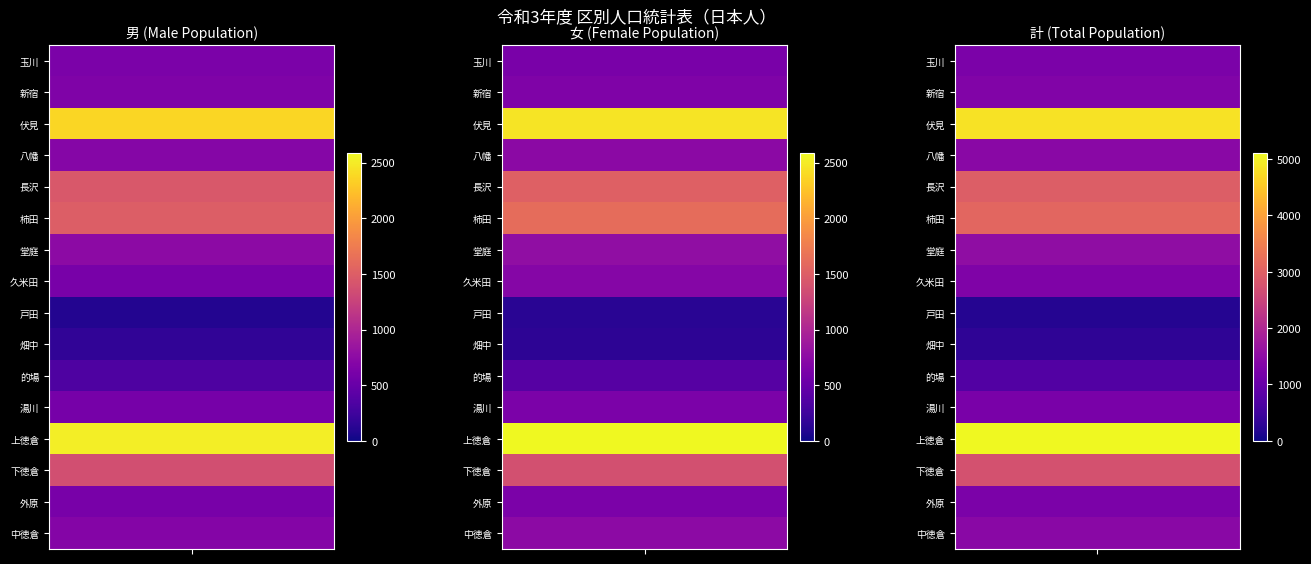

How many categories are shown in the chart?

3